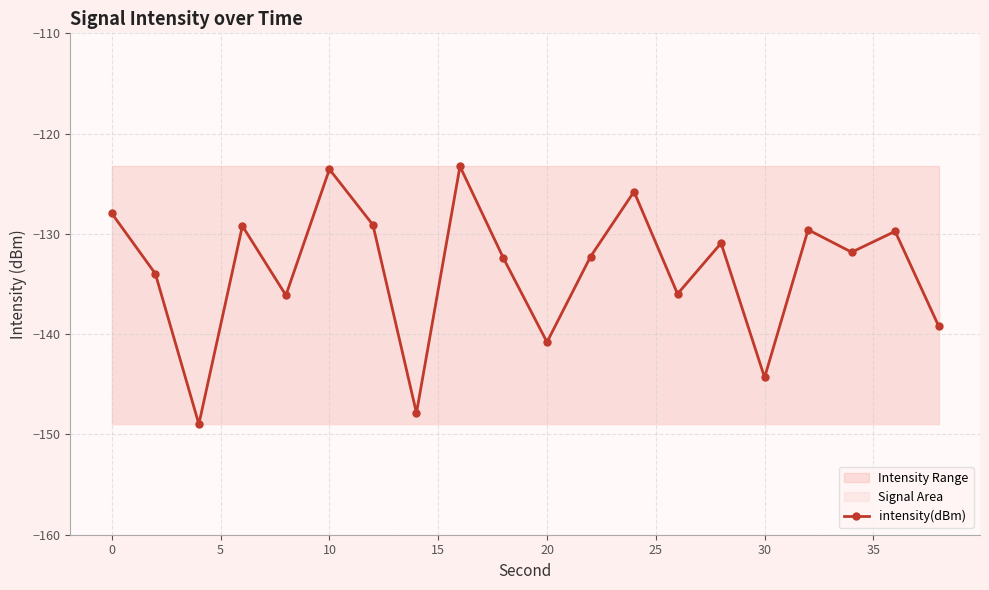

The value of intensity(dBm) at 30 is -144.3. True or false?

True